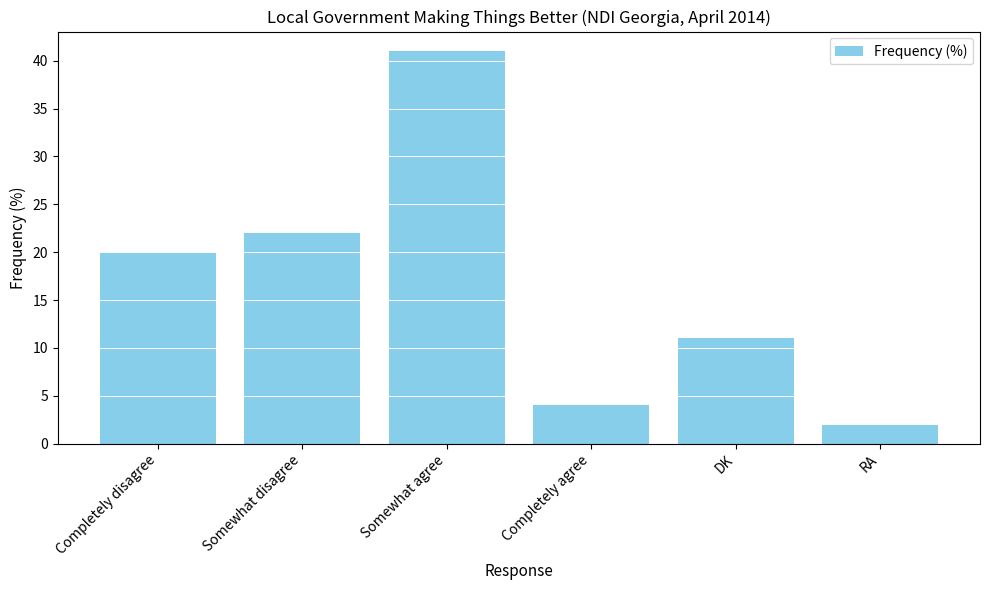

List the labels in order of value, smallest first.

RA, Completely agree, DK, Completely disagree, Somewhat disagree, Somewhat agree